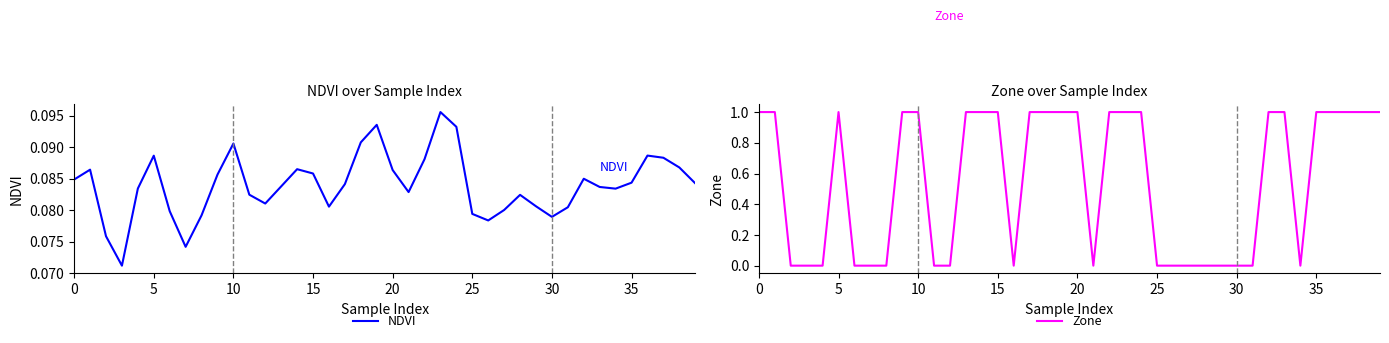

What is the sum of all Zone values?

22